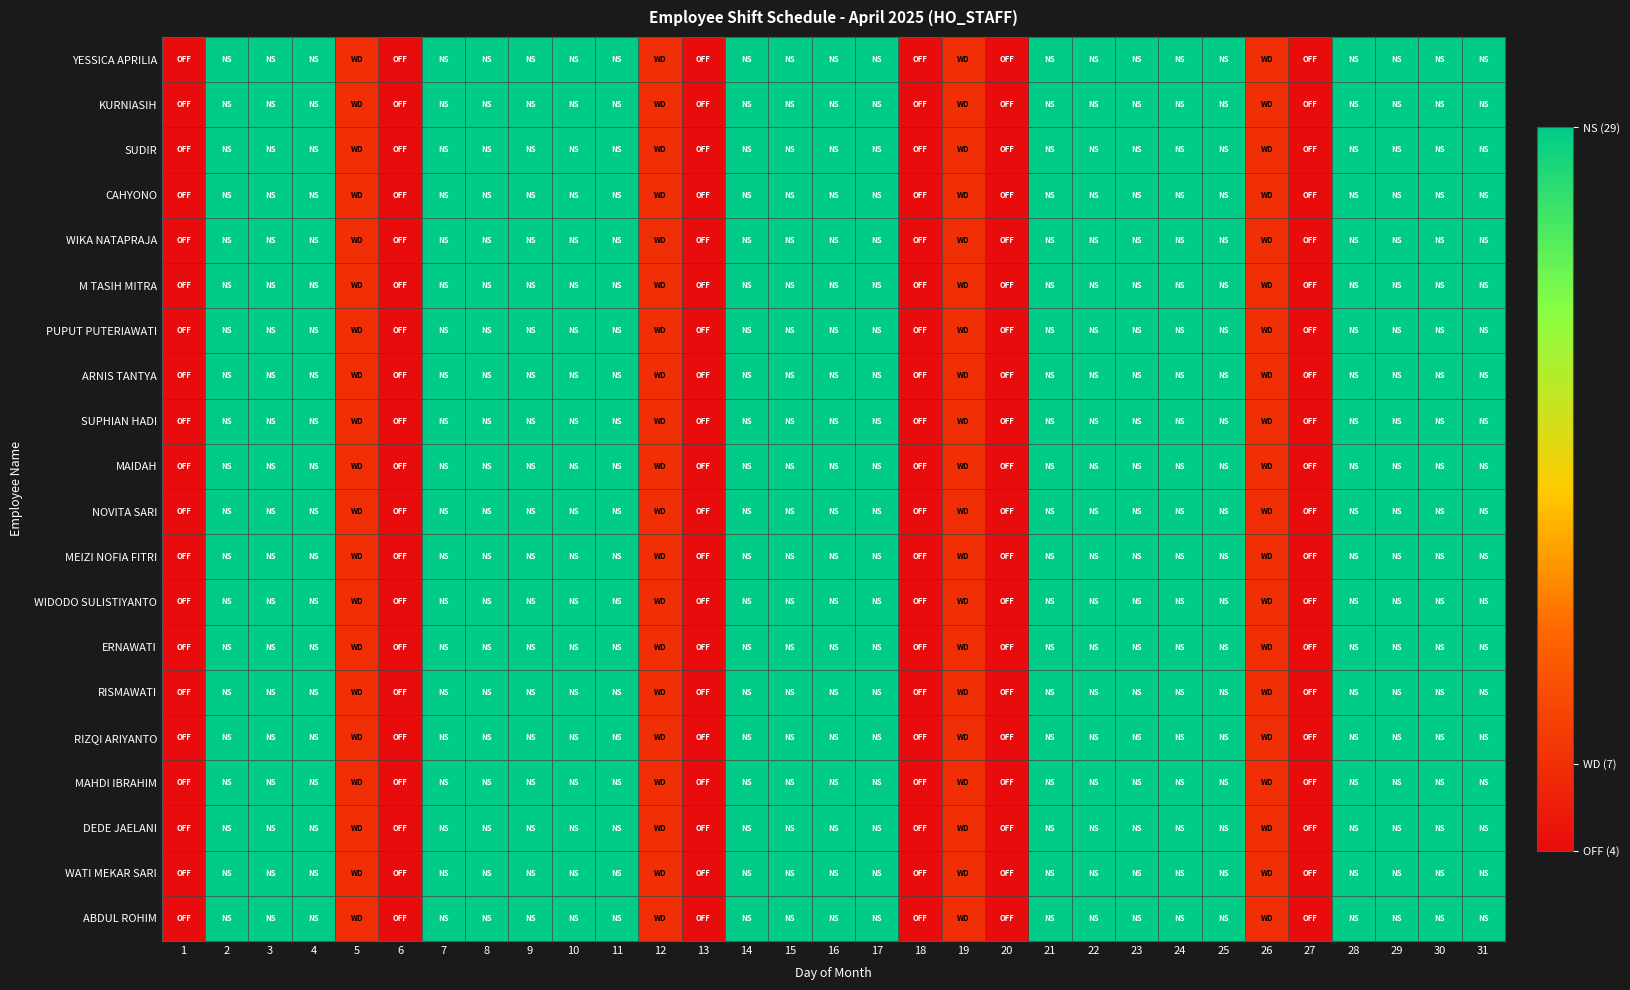

At which category is the sum across all series the highest?

2